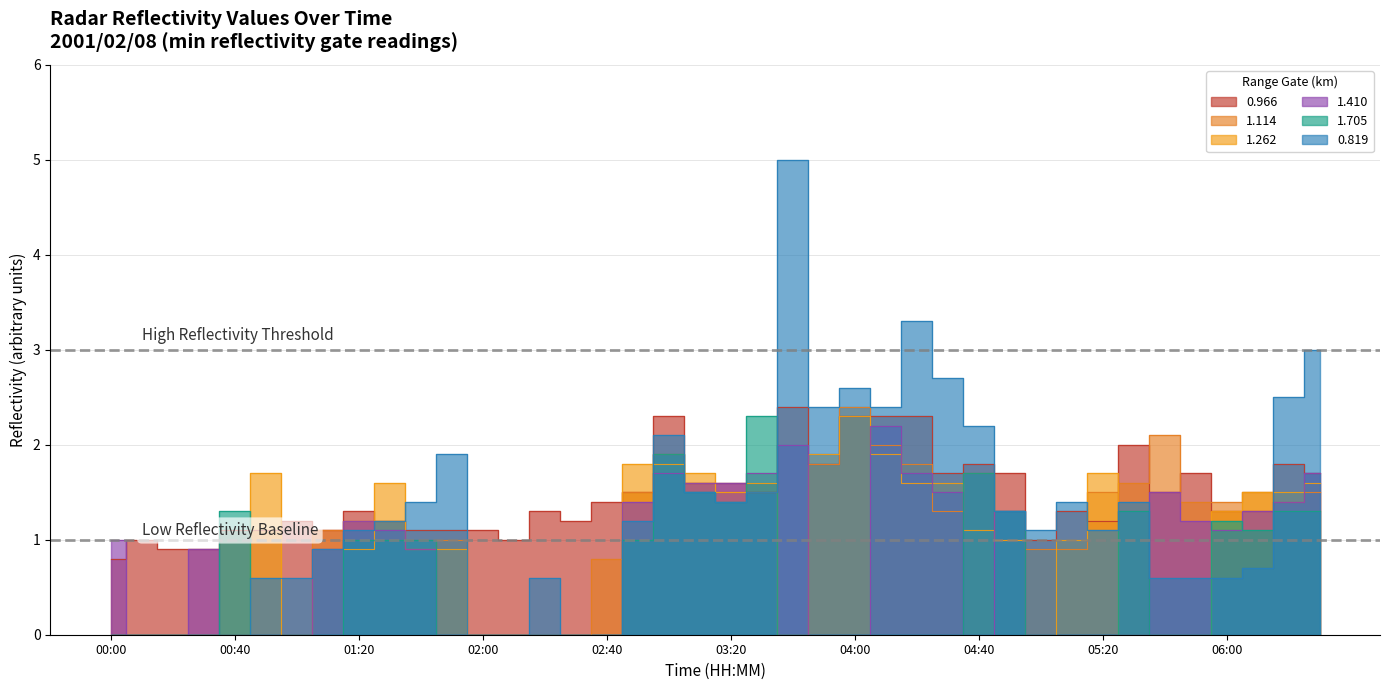

Reading right to left, what are all the values shown in this chart?

0.966: 06:30=1.7	06:20=1.8	06:10=1.3	06:00=1.3	05:50=1.7	05:40=1.5	05:30=2.0	05:20=1.2	05:10=1.3	05:00=1.0	04:50=1.7	04:40=1.8	04:30=1.7	04:20=2.3	04:10=2.3	04:00=2.3	03:50=1.8	03:40=2.4	03:30=1.5	03:20=1.6	03:10=1.6	03:00=2.3	02:50=1.5	02:40=1.4	02:30=1.2	02:20=1.3	02:10=1.0	02:00=1.1	01:50=1.1	01:40=1.1	01:30=1.2	01:20=1.3	01:10=1.1	01:00=1.2	00:50=1.1	00:40=1.1	00:30=0.9	00:20=0.9	00:10=1.0	00:00=0.8
1.114: 06:30=1.5	06:20=1.4	06:10=1.5	06:00=1.4	05:50=1.4	05:40=2.1	05:30=1.6	05:20=1.5	05:10=0.9	05:00=0.9	04:50=1.0	04:40=1.7	04:30=1.3	04:20=1.8	04:10=2.0	04:00=2.4	03:50=1.8	03:40=0.0	03:30=1.5	03:20=1.5	03:10=1.6	03:00=1.9	02:50=1.5	02:40=0.8	02:30=0.0	02:20=0.0	02:10=0.0	02:00=0.0	01:50=1.0	01:40=0.9	01:30=1.2	01:20=1.2	01:10=1.1	01:00=0.0	00:50=0.0	00:40=0.0	00:30=0.0	00:20=0.0	00:10=0.0	00:00=0.0
1.262: 06:30=1.6	06:20=1.5	06:10=1.5	06:00=1.3	05:50=0.0	05:40=0.0	05:30=0.0	05:20=1.7	05:10=1.0	05:00=0.0	04:50=1.0	04:40=1.1	04:30=1.6	04:20=1.6	04:10=1.9	04:00=2.3	03:50=1.9	03:40=0.0	03:30=1.6	03:20=1.5	03:10=1.7	03:00=1.8	02:50=1.8	02:40=0.0	02:30=0.0	02:20=0.0	02:10=0.0	02:00=0.0	01:50=0.9	01:40=0.9	01:30=1.6	01:20=0.9	01:10=0.9	01:00=0.0	00:50=1.7	00:40=0.0	00:30=0.0	00:20=0.0	00:10=0.0	00:00=0.0
1.410: 06:30=1.7	06:20=1.4	06:10=1.3	06:00=1.1	05:50=1.2	05:40=1.5	05:30=0.0	05:20=0.0	05:10=0.0	05:00=0.0	04:50=1.3	04:40=0.0	04:30=1.5	04:20=1.7	04:10=2.2	04:00=0.0	03:50=0.0	03:40=2.0	03:30=1.7	03:20=1.6	03:10=1.6	03:00=1.7	02:50=1.4	02:40=0.0	02:30=0.0	02:20=0.0	02:10=0.0	02:00=0.0	01:50=0.0	01:40=0.9	01:30=1.1	01:20=1.2	01:10=0.9	01:00=0.0	00:50=0.0	00:40=0.0	00:30=0.9	00:20=0.0	00:10=0.0	00:00=1.0
1.705: 06:30=1.3	06:20=1.3	06:10=1.1	06:00=1.2	05:50=0.0	05:40=0.0	05:30=1.3	05:20=0.0	05:10=0.0	05:00=0.0	04:50=1.3	04:40=1.7	04:30=0.0	04:20=0.0	04:10=0.0	04:00=0.0	03:50=0.0	03:40=0.0	03:30=2.3	03:20=1.4	03:10=1.5	03:00=1.9	02:50=1.0	02:40=0.0	02:30=0.0	02:20=0.0	02:10=0.0	02:00=0.0	01:50=0.0	01:40=1.0	01:30=1.0	01:20=1.0	01:10=0.0	01:00=0.0	00:50=0.0	00:40=1.3	00:30=0.0	00:20=0.0	00:10=0.0	00:00=0.0
0.819: 06:30=3.0	06:20=2.5	06:10=0.7	06:00=0.6	05:50=0.6	05:40=0.6	05:30=1.4	05:20=1.1	05:10=1.4	05:00=1.1	04:50=1.3	04:40=2.2	04:30=2.7	04:20=3.3	04:10=2.4	04:00=2.6	03:50=2.4	03:40=5.0	03:30=1.5	03:20=1.4	03:10=1.5	03:00=2.1	02:50=1.2	02:40=0.0	02:30=0.0	02:20=0.6	02:10=0.0	02:00=0.0	01:50=1.9	01:40=1.4	01:30=1.2	01:20=1.1	01:10=0.9	01:00=0.6	00:50=0.6	00:40=0.0	00:30=0.0	00:20=0.0	00:10=0.0	00:00=0.0